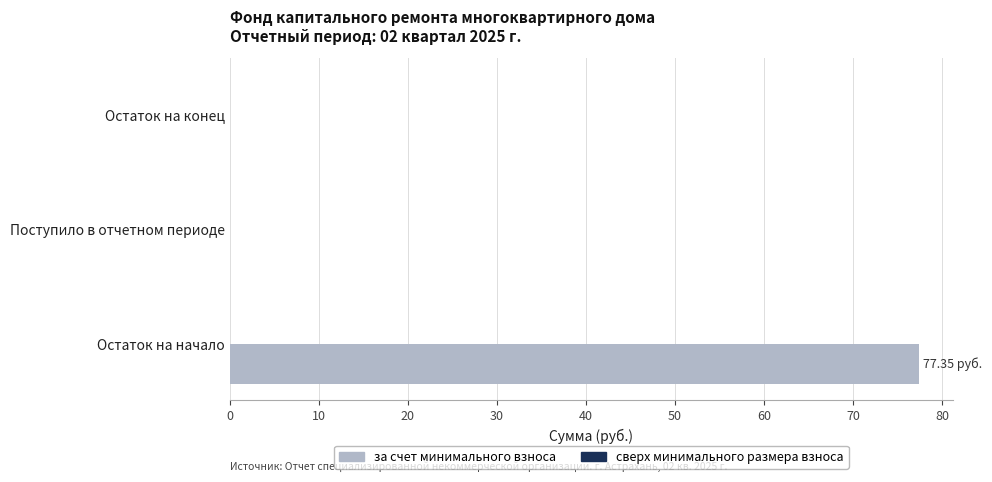

Which label corresponds to the largest value in the chart?

Остаток на начало